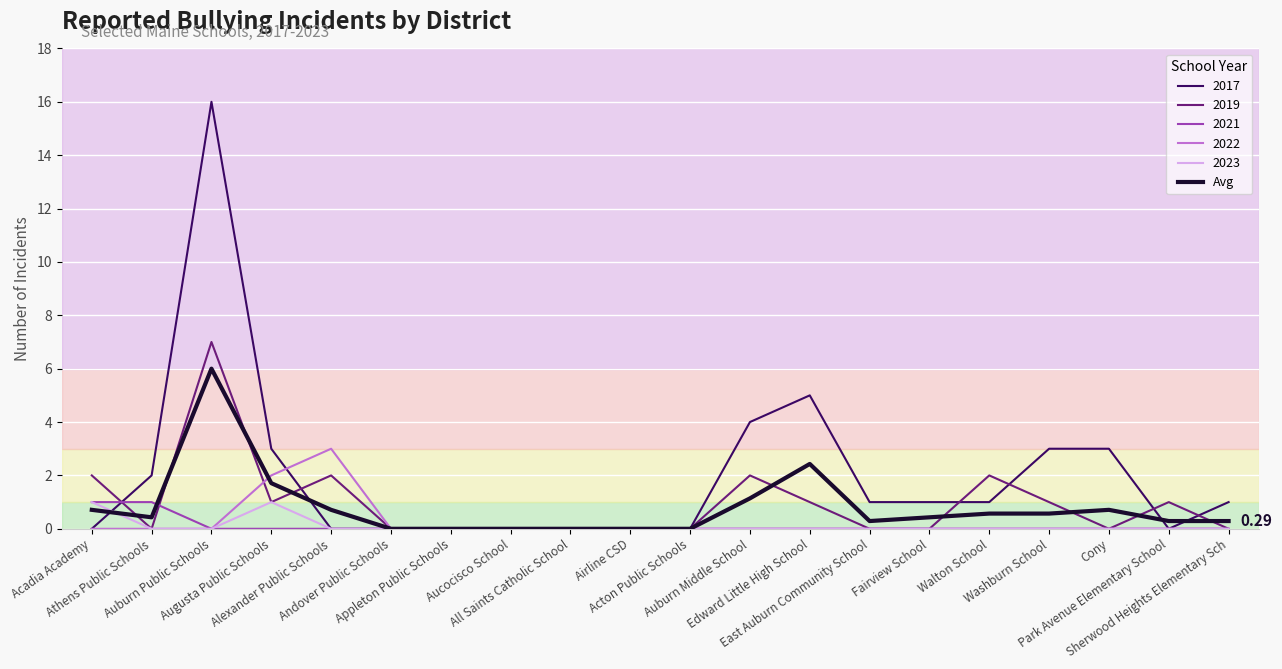

What position from the left is Sherwood Heights Elementary Sch?

20